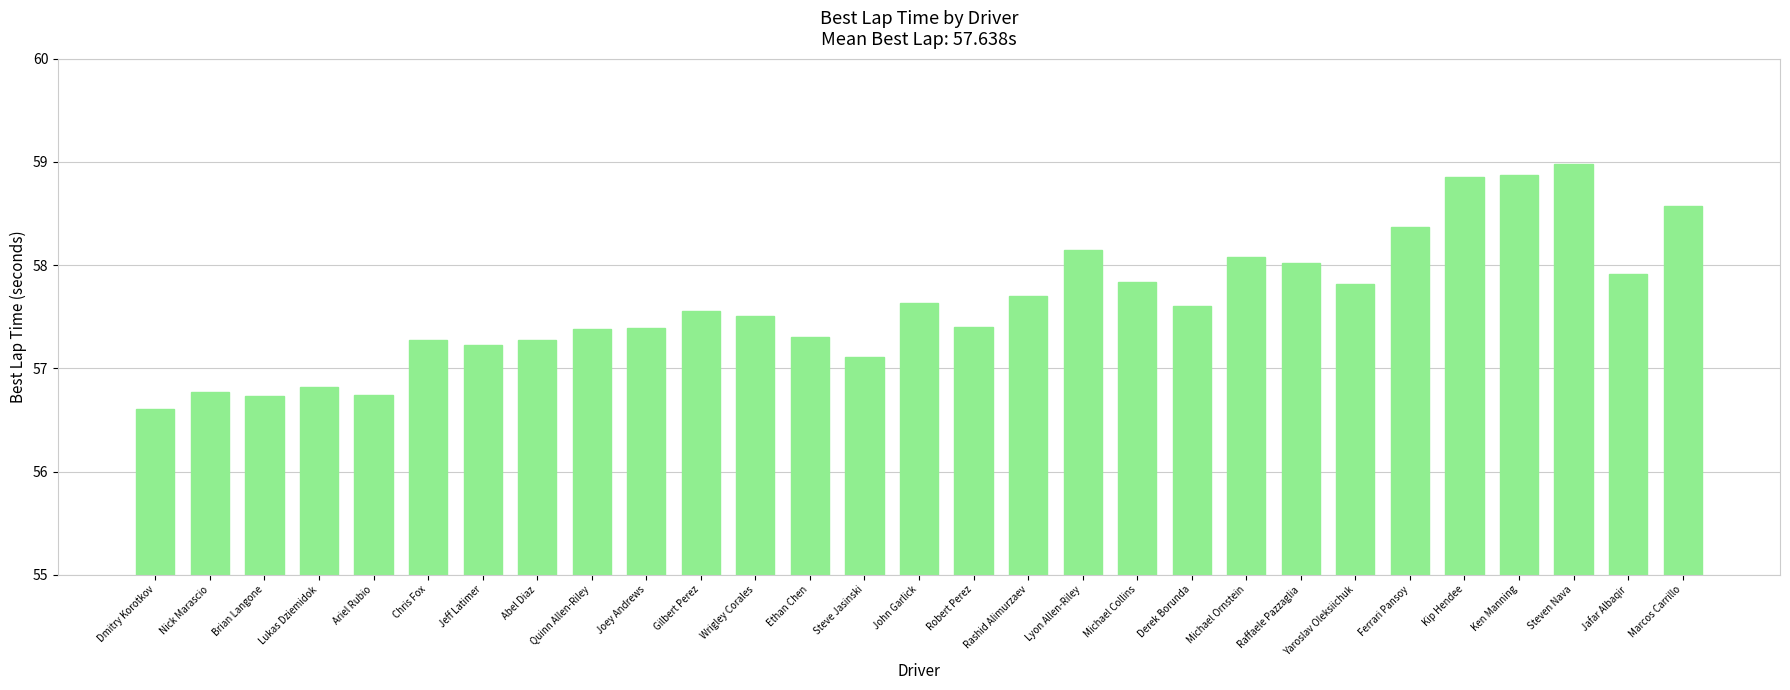

How many values are below 57?

5